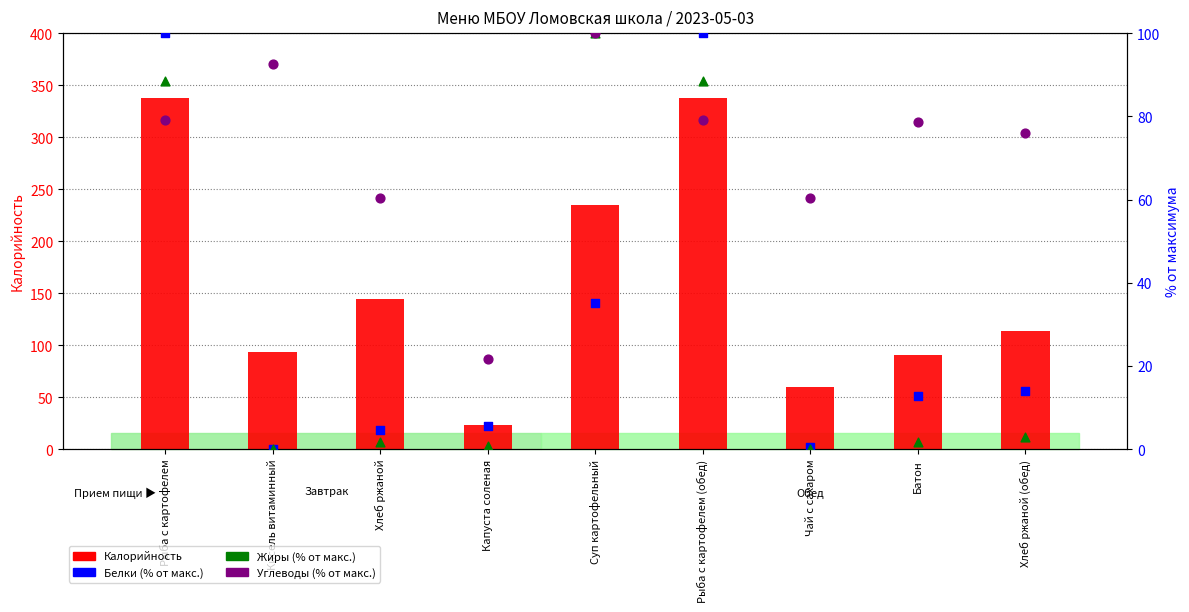

At which category is the sum across all series the highest?

Рыба с картофелем